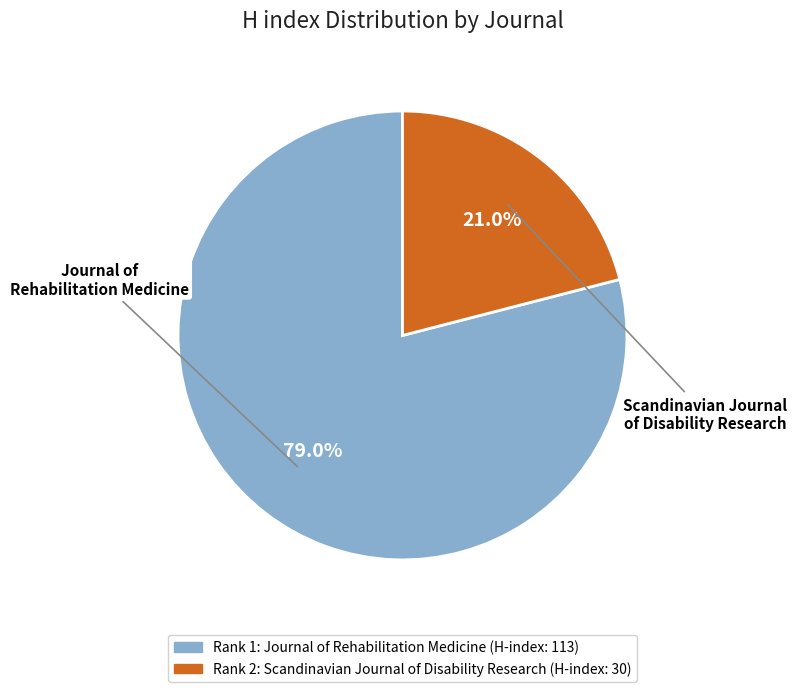

Does any single category account for the majority?

Yes